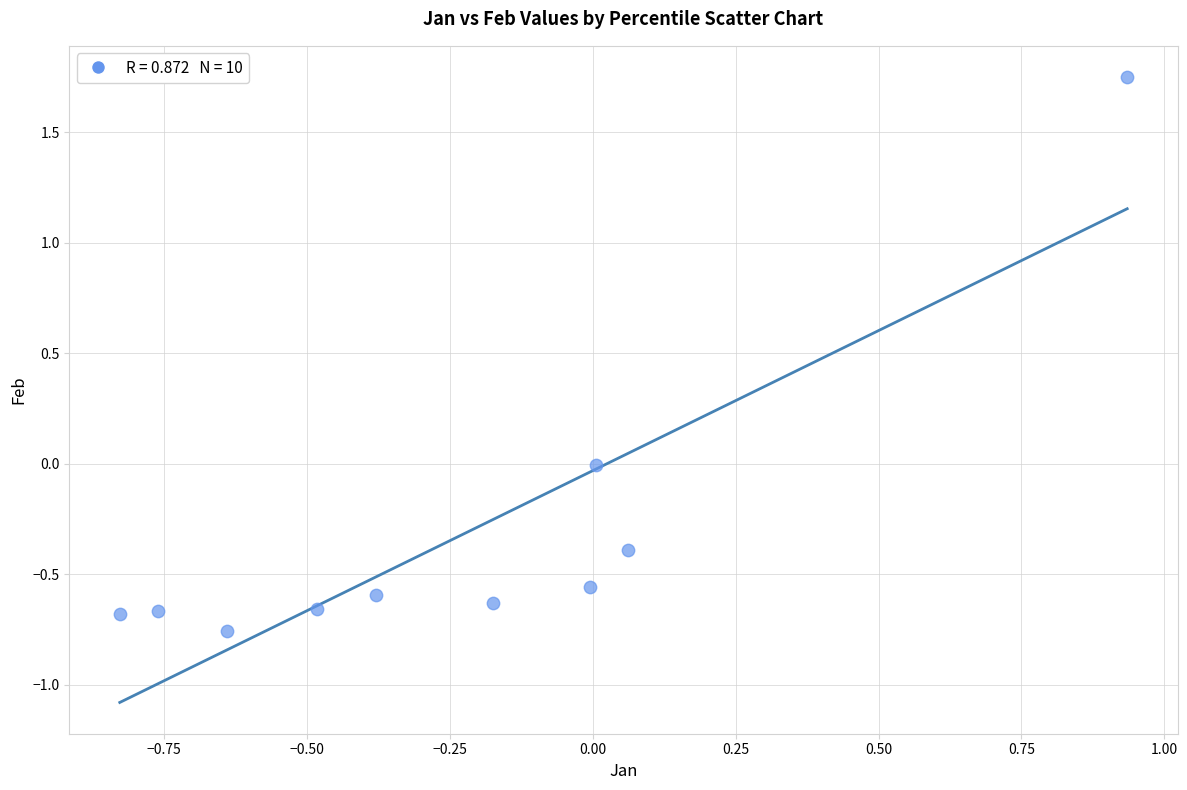

What is the average Y value?

-0.3